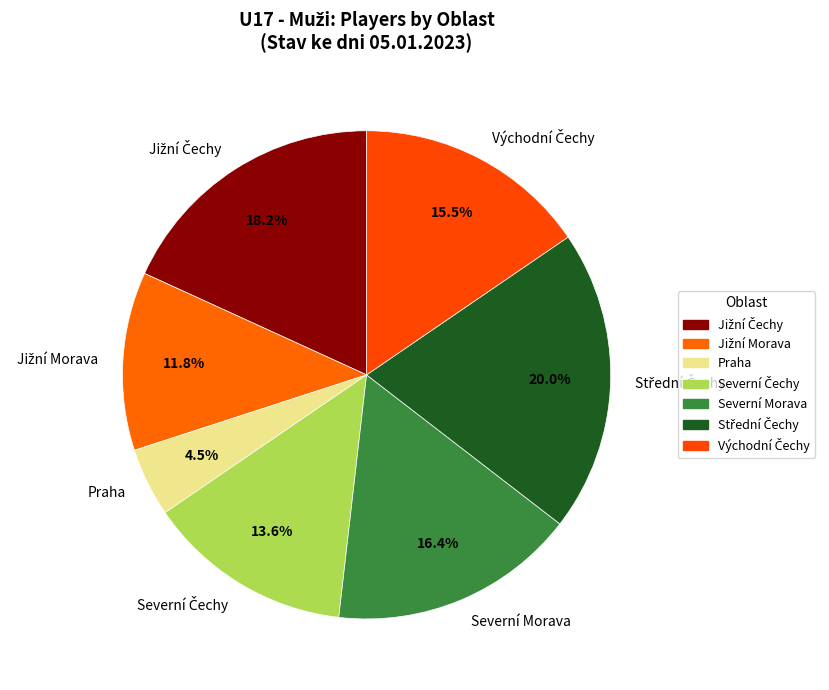

Is there a majority slice in this chart?

No